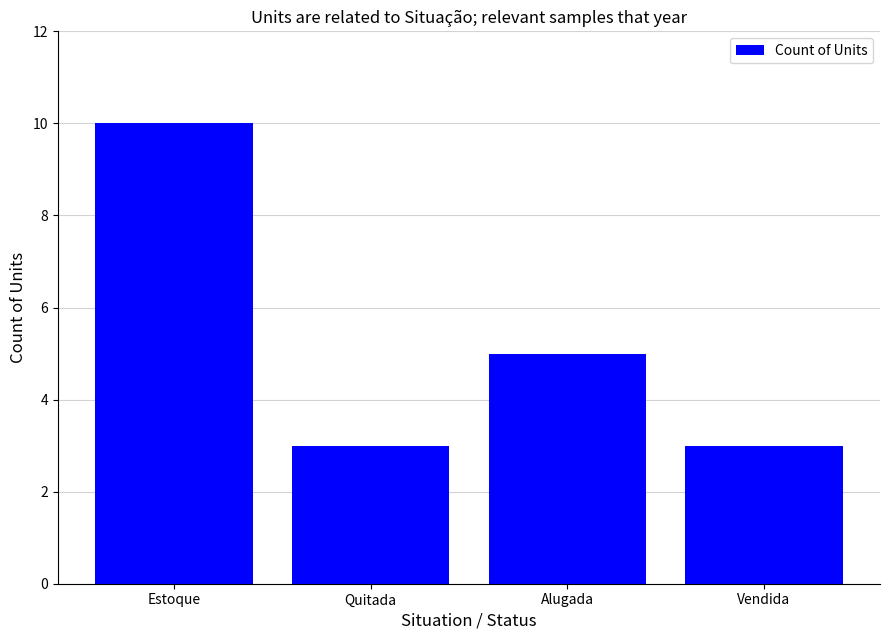

Is it true that the value at Alugada is 5?

True